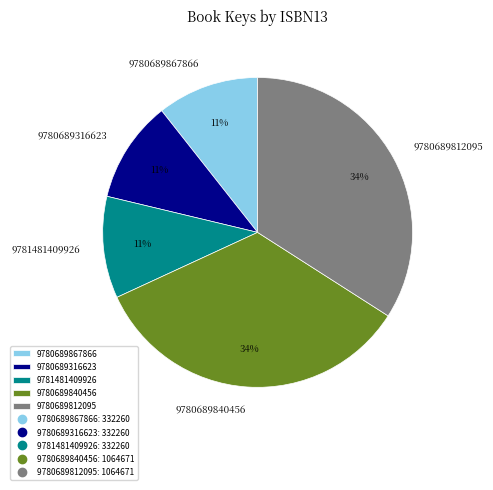

To the nearest percent, what is the difference between the largest and smallest slice percentages?

23%